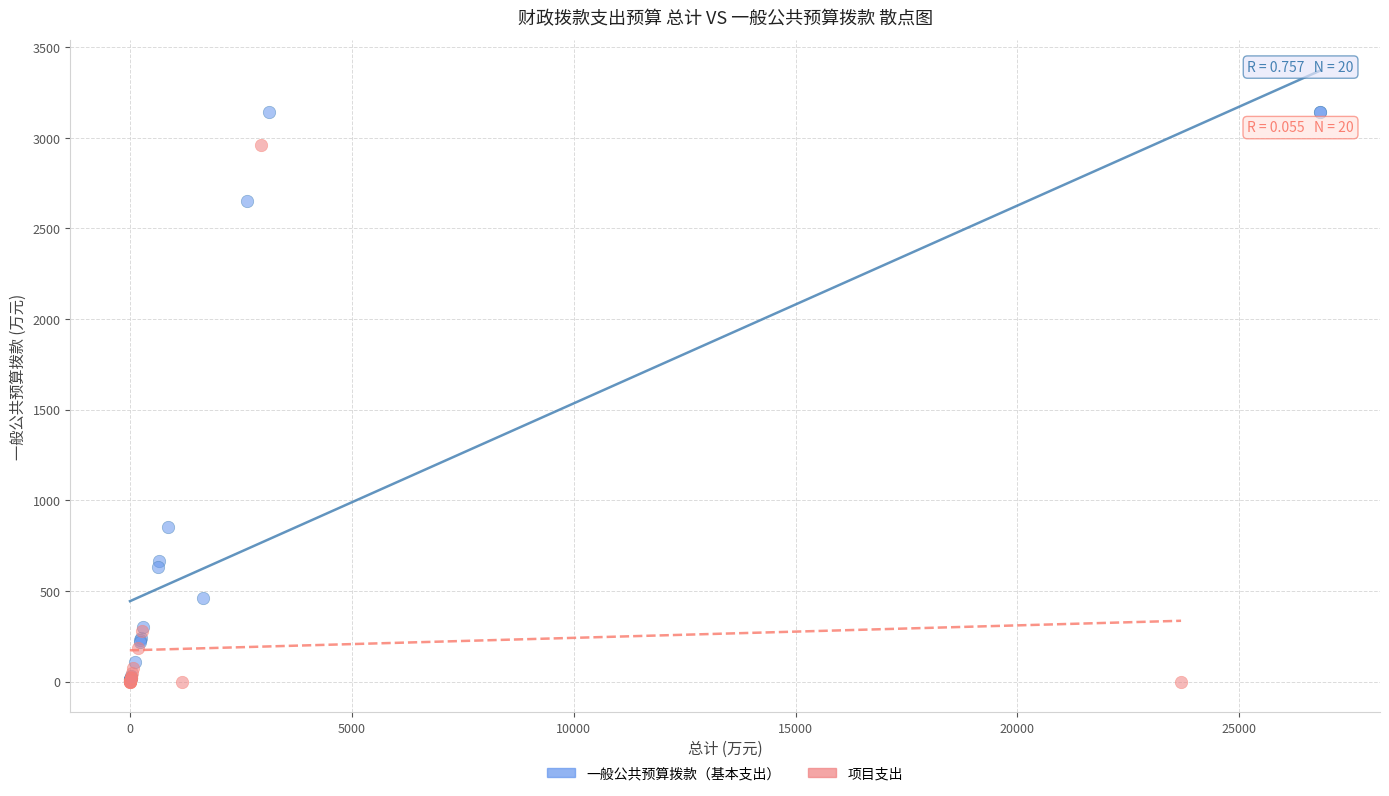

Which series reaches the maximum Y coordinate?

一般公共预算拨款（基本支出）